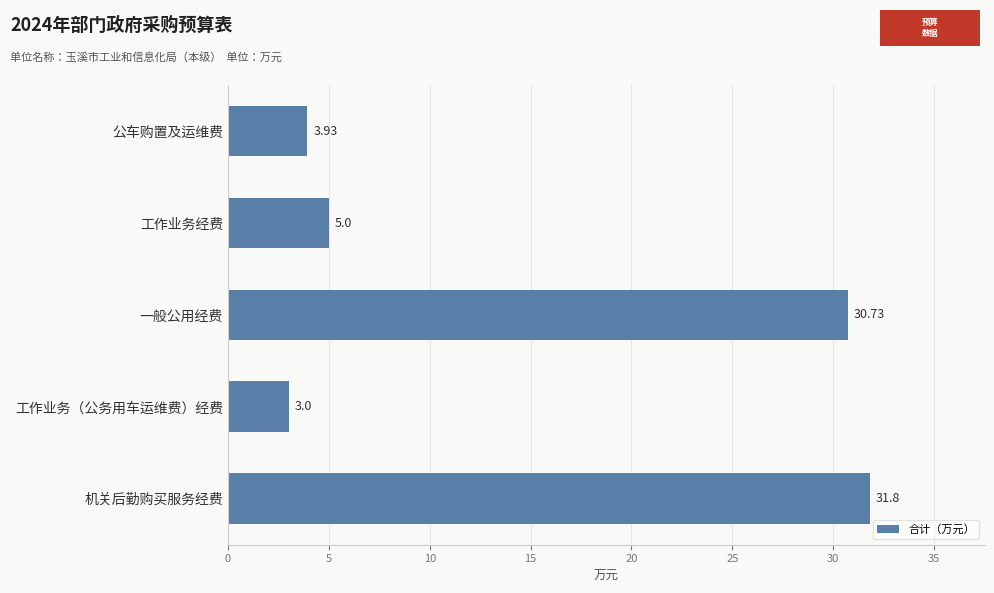

Which label corresponds to the smallest value in the chart?

工作业务（公务用车运维费）经费